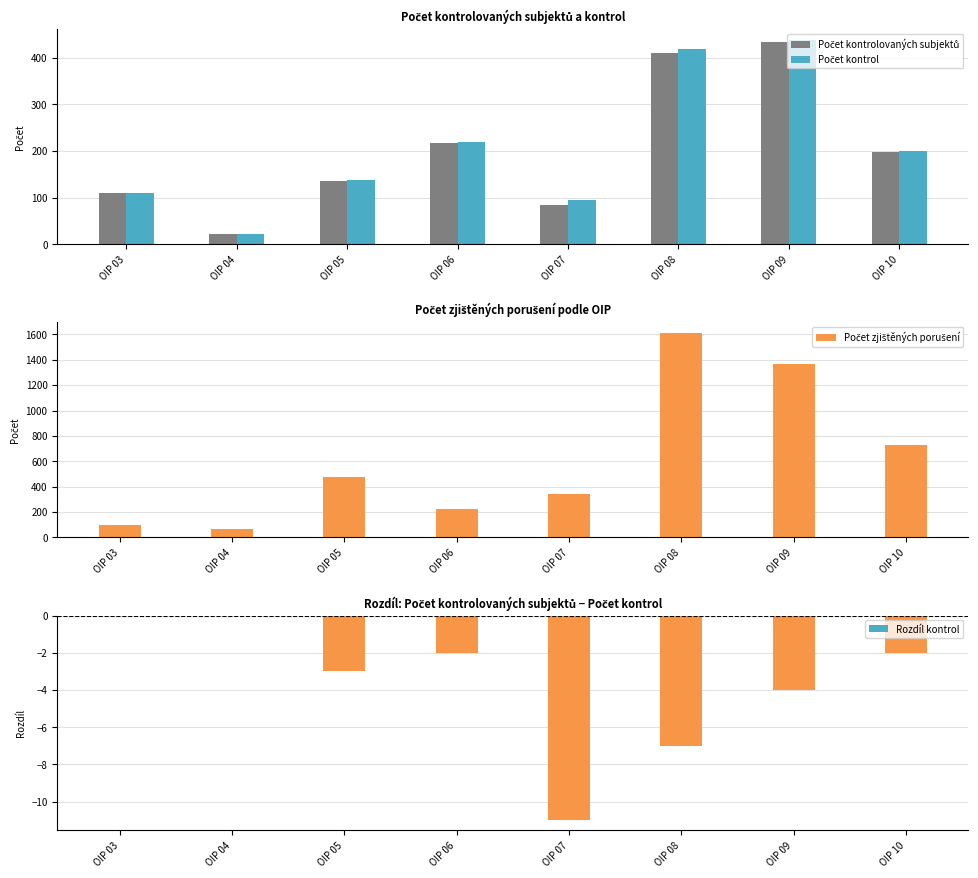

Rank the series by their maximum value, from highest to lowest.

Počet zjištěných porušení, Počet kontrol, Počet kontrolovaných subjektů, Rozdíl kontrol